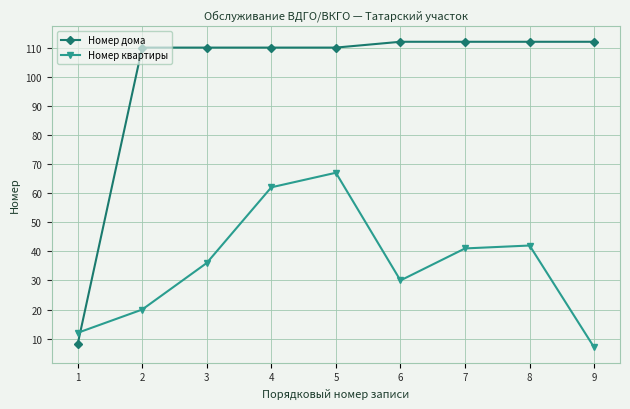

How many intersections are there between Номер квартиры and Номер дома?

1